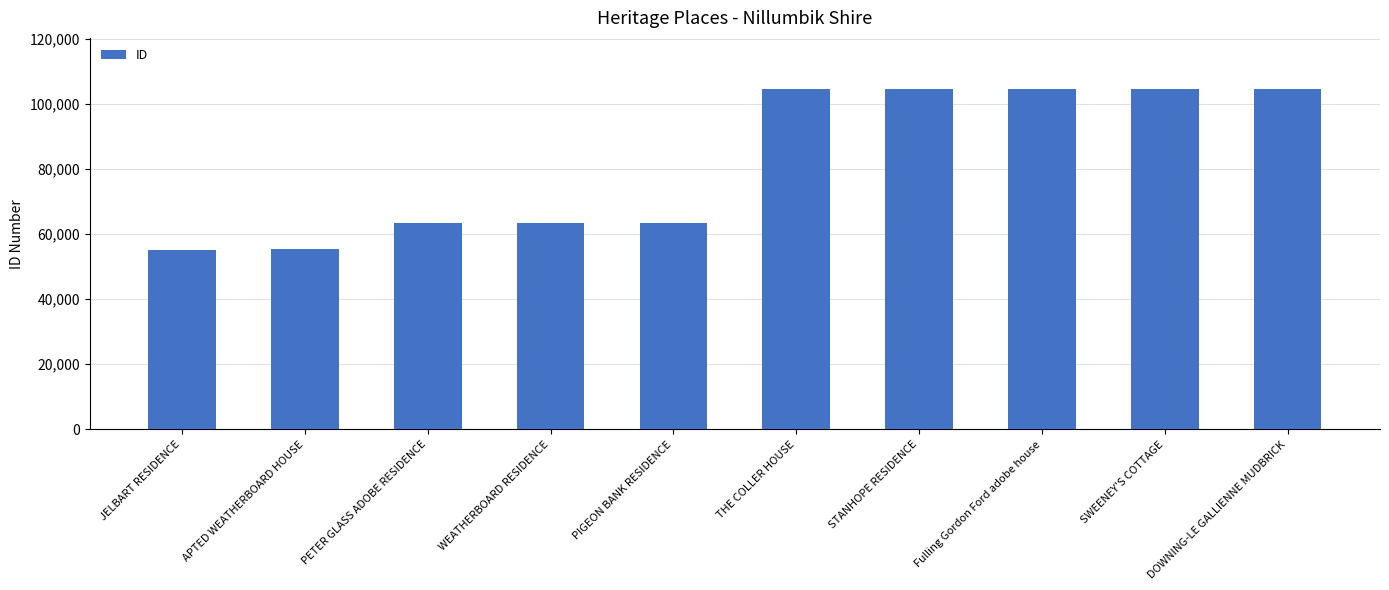

What is the maximum value shown in the chart?

104530